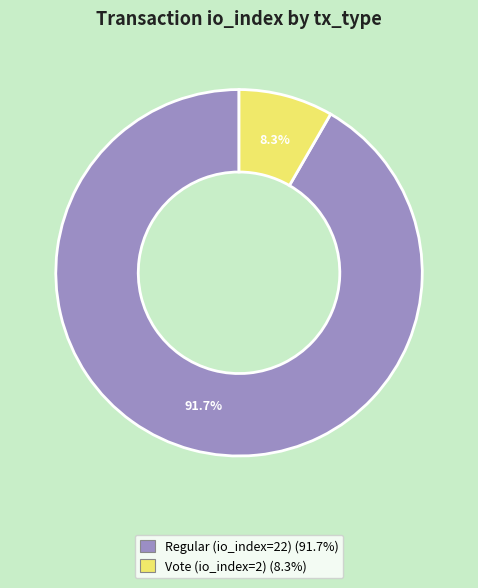

True or false: Regular (io_index=22) accounts for 99% of the total.

False